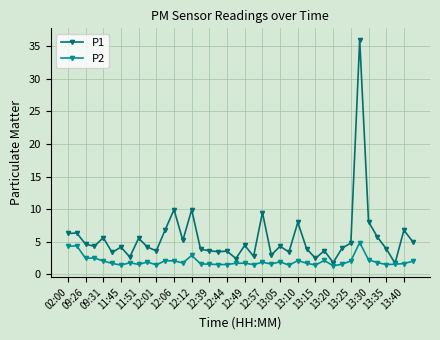

Which series has the widest spread of values?

P1